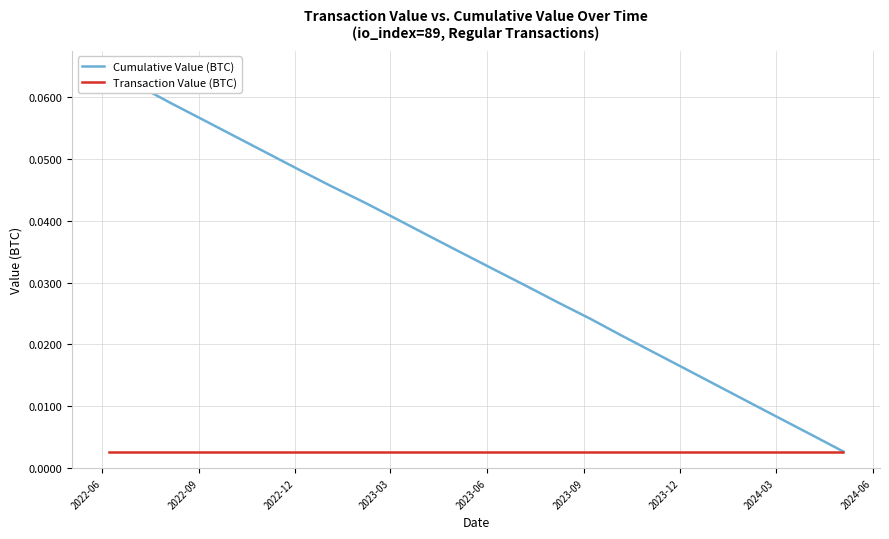

List the series in order of their overall mean, lowest first.

Transaction Value (BTC), Cumulative Value (BTC)